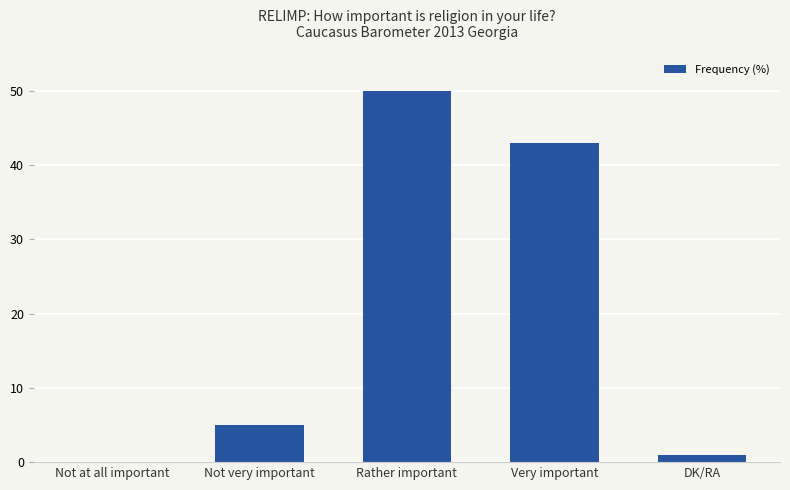

Are the bars horizontal?

No